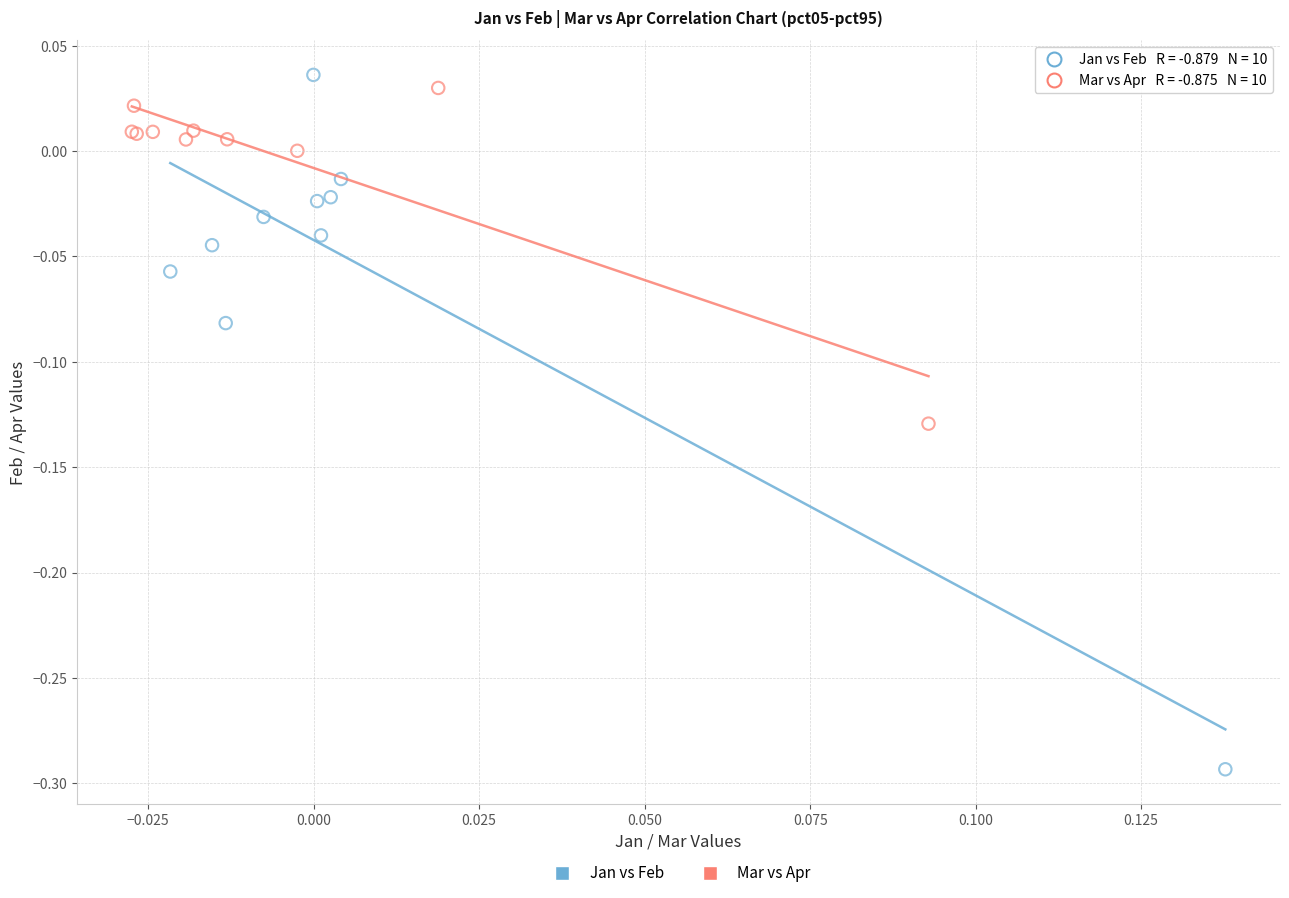

Which series has the widest spread of Y values?

Jan vs Feb